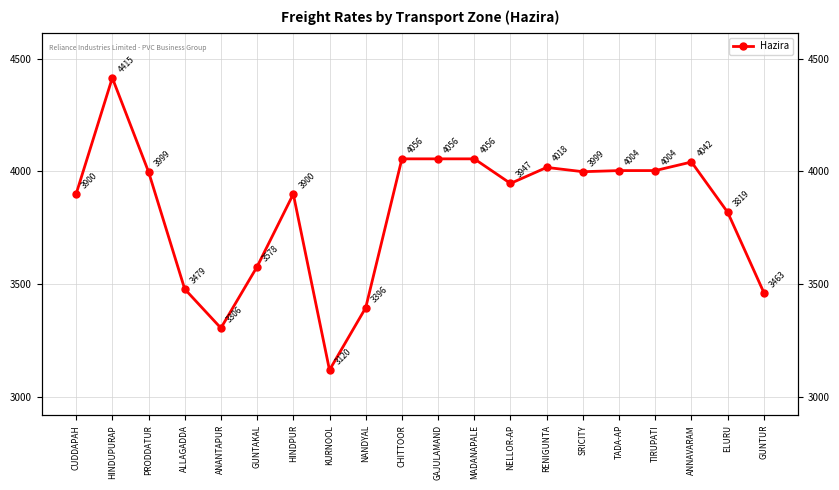

What is the change in value from NANDYAL to RENIGUNTA?

+622